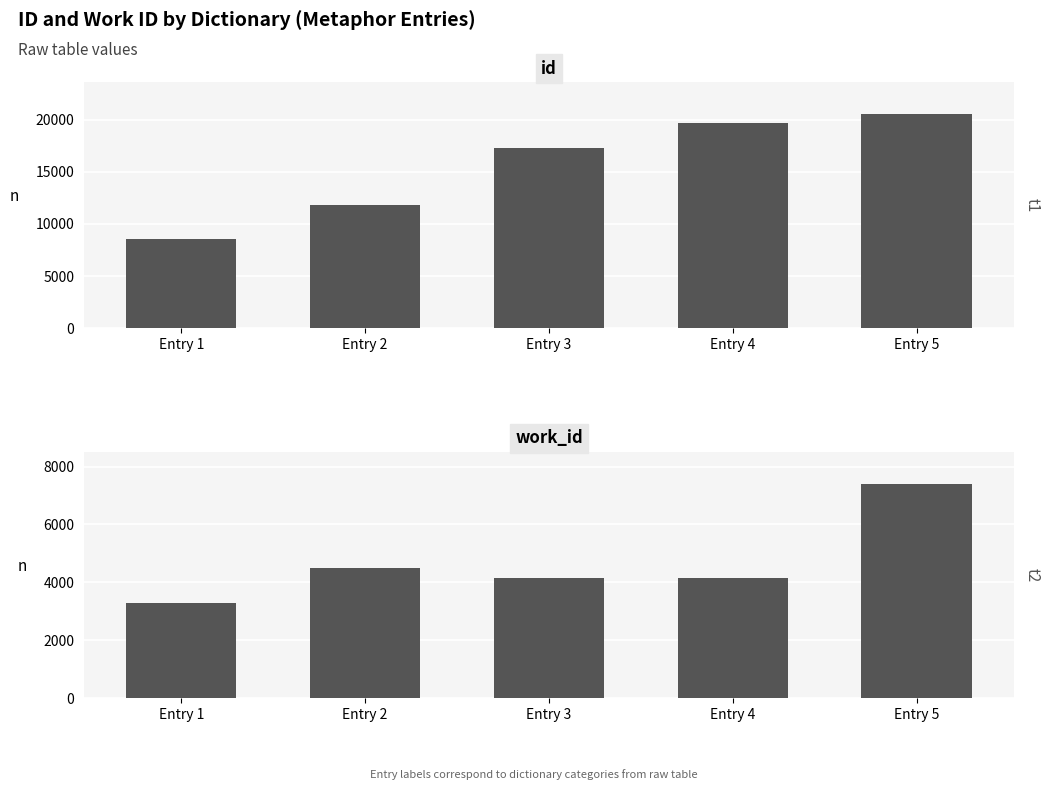

How many values in the work_id series are below 4155?

2